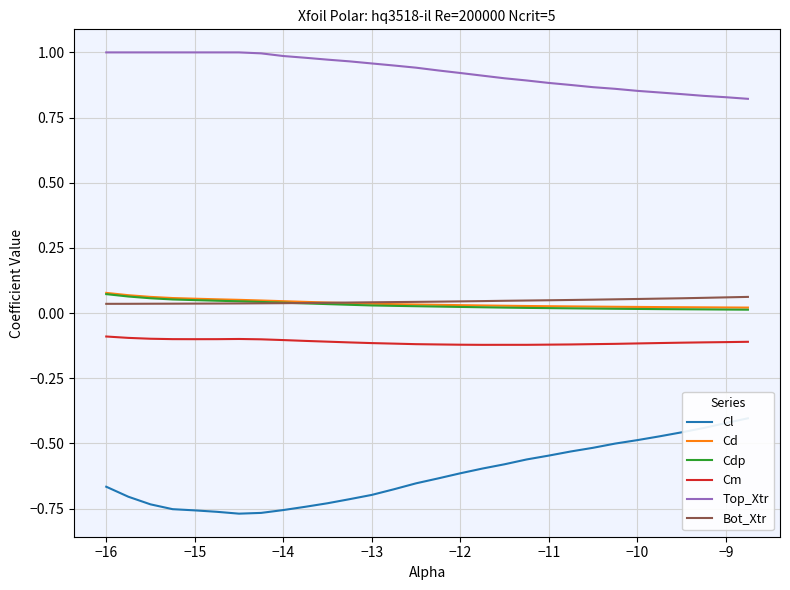

The value of Cm at −11 is -0.2. True or false?

False